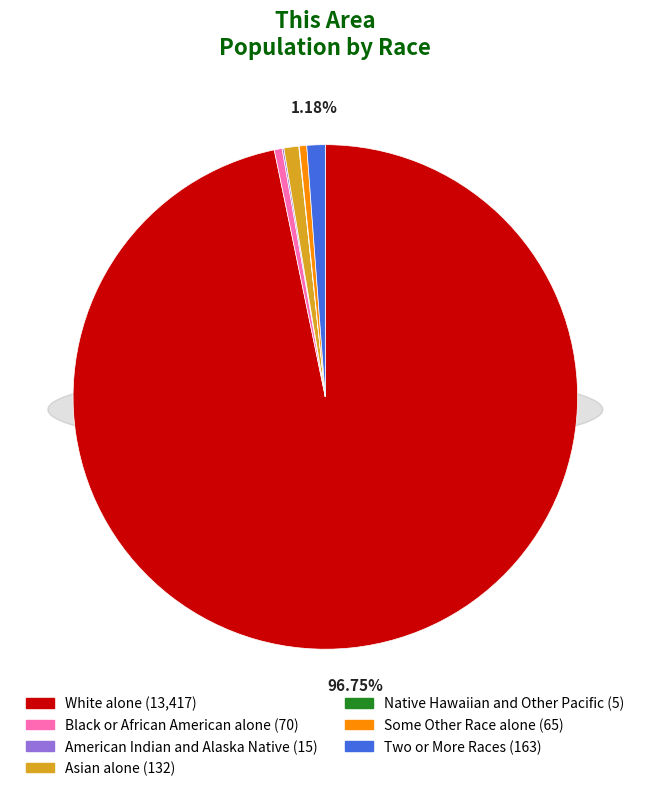

Is it true that American Indian and Alaska Native is 12% of the pie?

False